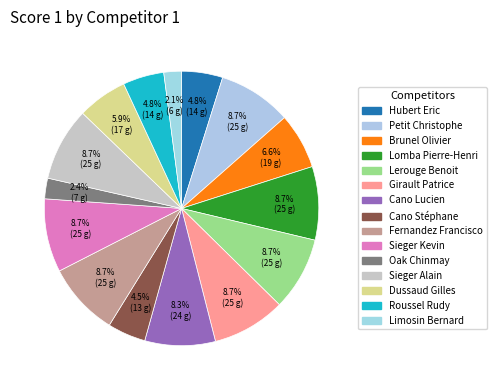

How many segments does this pie chart have?

15